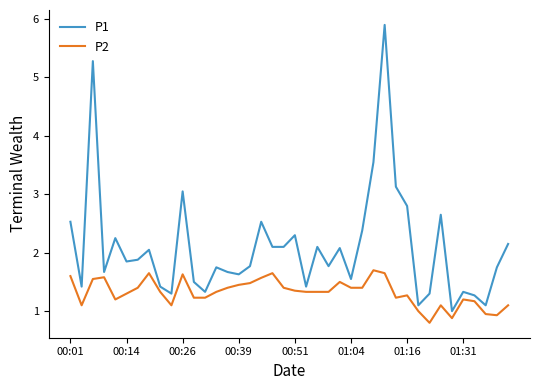

What is the minimum value shown in the chart?

0.8